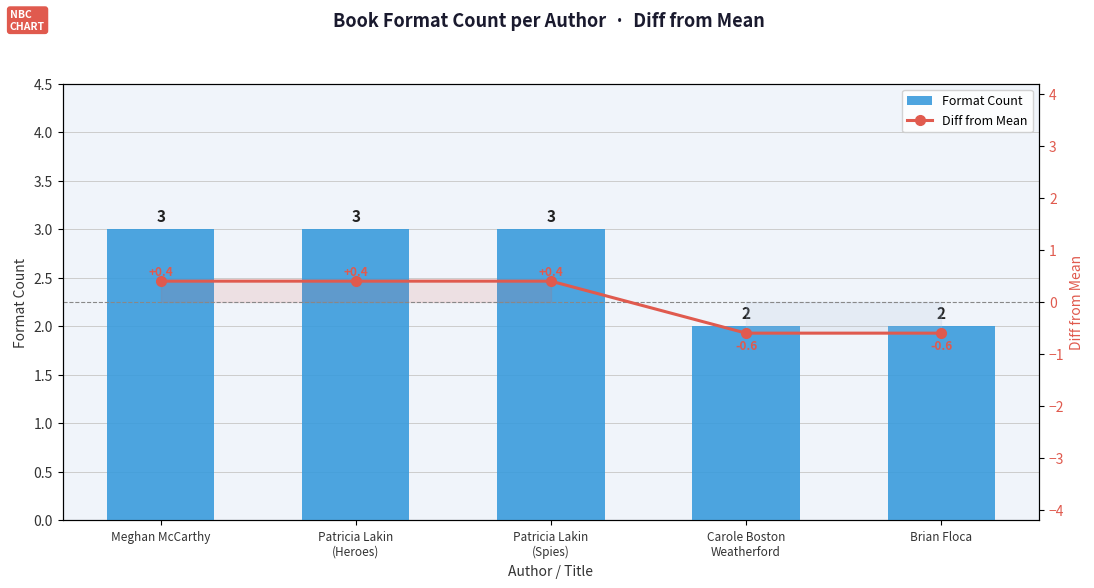

What is the value of the Diff from Mean bar at the 3rd from the left?

0.4